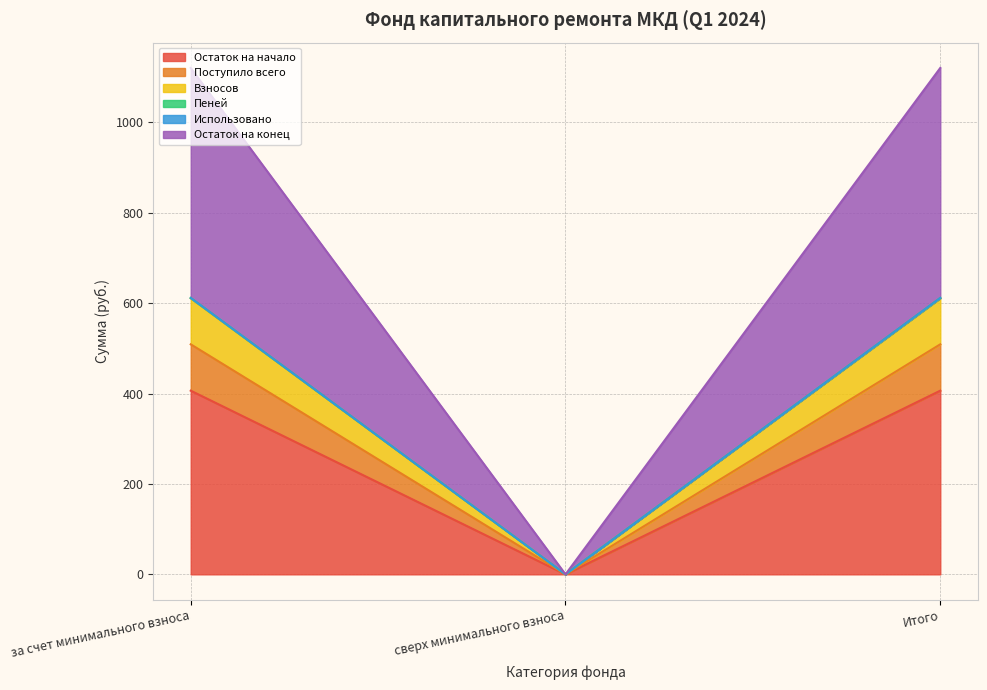

Does the chart display data point markers on the line(s)?

No